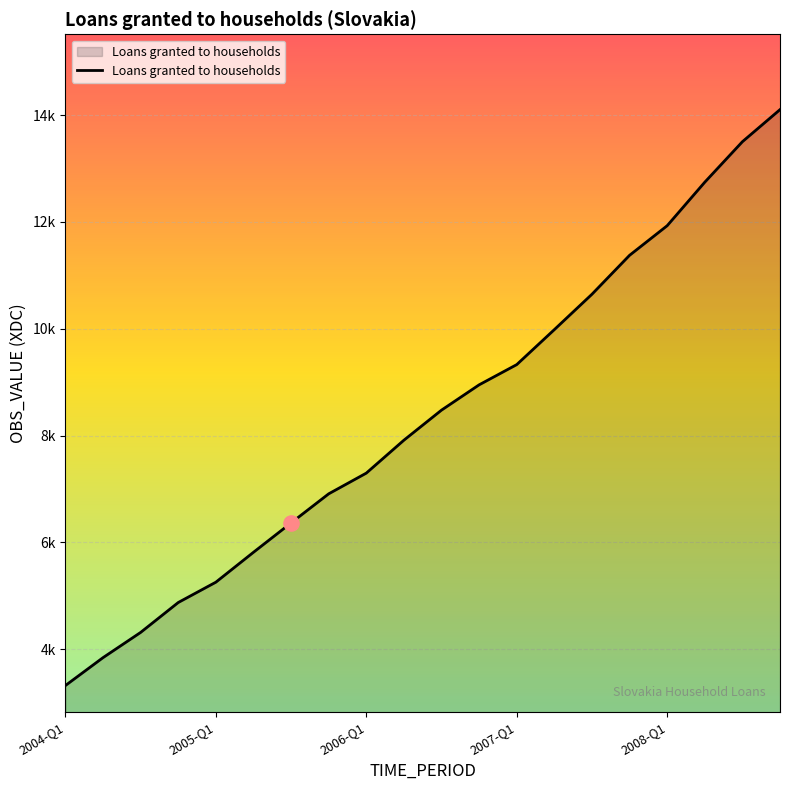

Does the chart have visible grid lines?

Yes